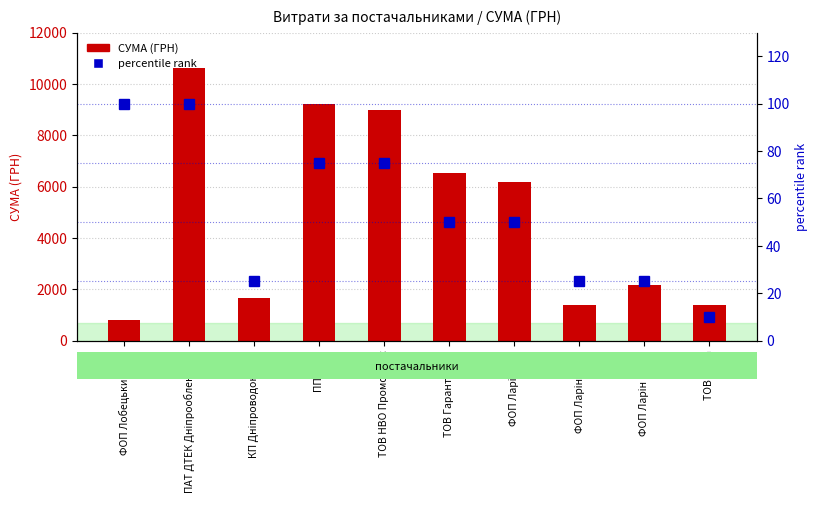

What is the label of the 10th bar from the right?

ФОП Лобецький К.А.